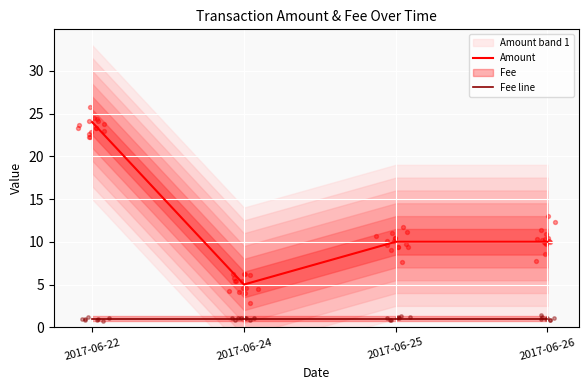

Is the value of Fee line at 2017-06-22 greater than the value of Amount at 2017-06-25?

No